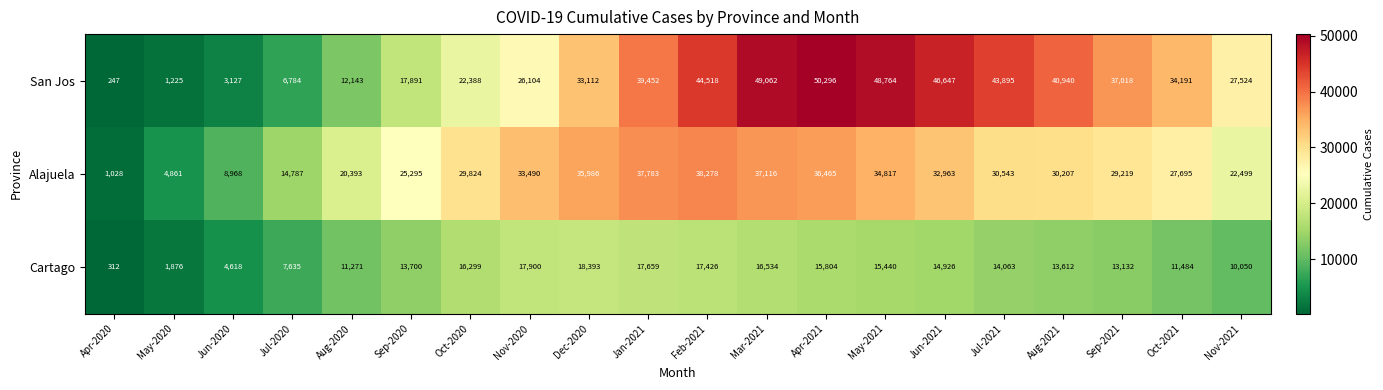

Rank the series at Oct-2020 from lowest to highest value.

Cartago, San Jos, Alajuela